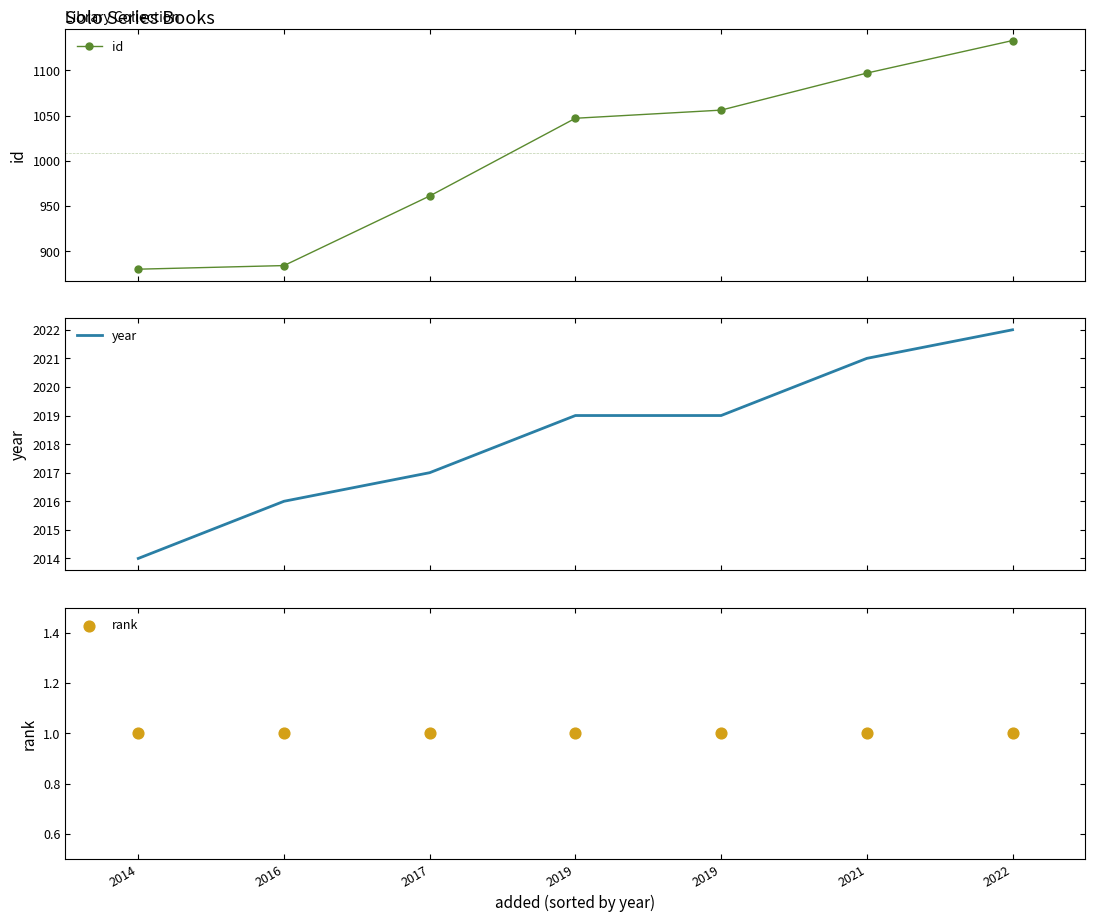

Which series contains the highest Y value?

year